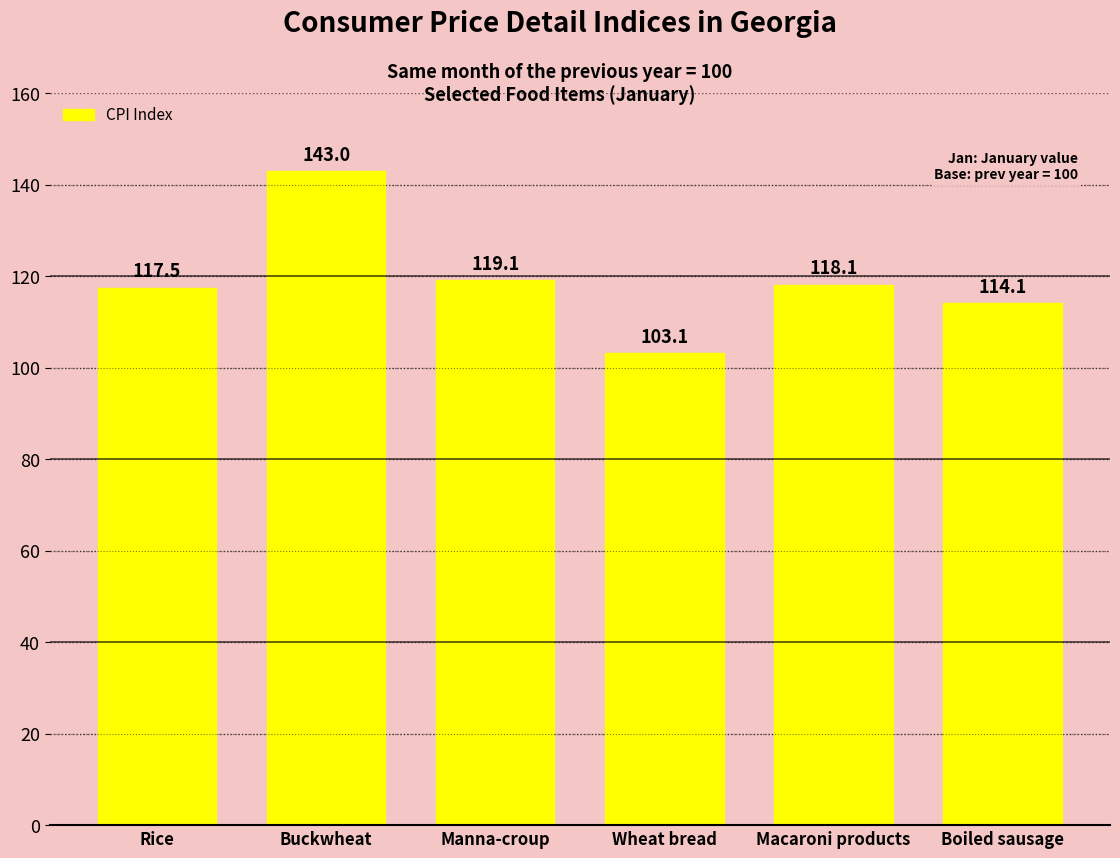

Reading right to left, extract all data points from this chart.

Boiled sausage=114.1	Macaroni products=118.1	Wheat bread=103.1	Manna-croup=119.1	Buckwheat=143.0	Rice=117.5